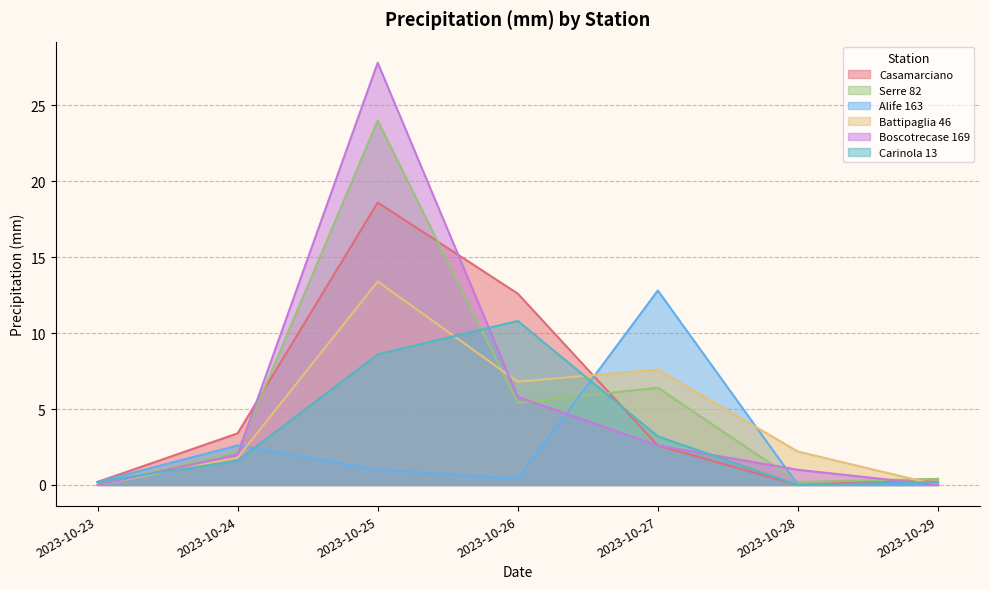

Where does the Battipaglia 46 series first go above 2?

2023-10-25